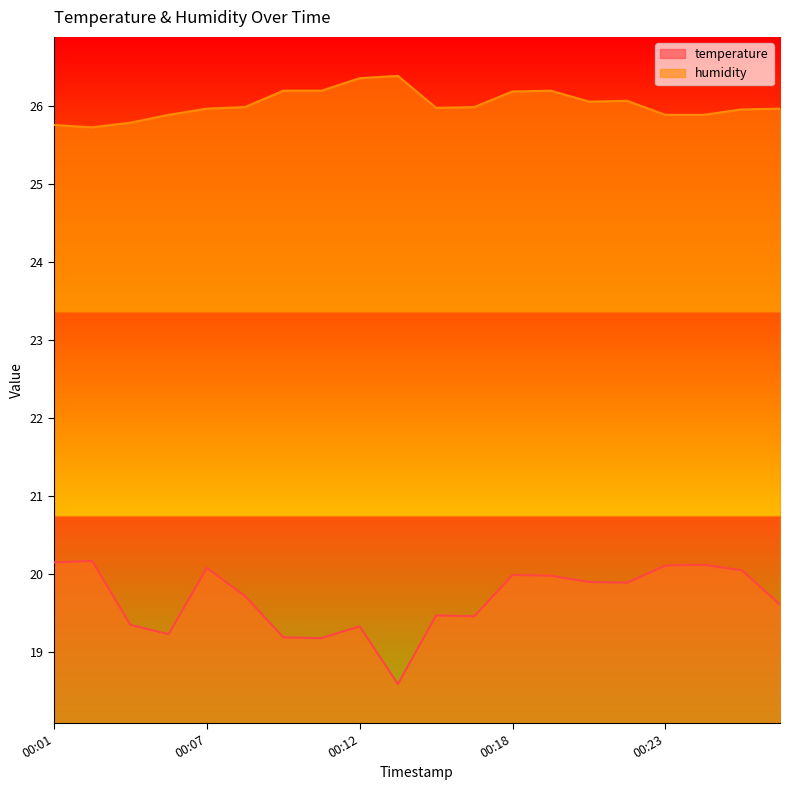

What is the approximate value of temperature at 00:09?

19.2